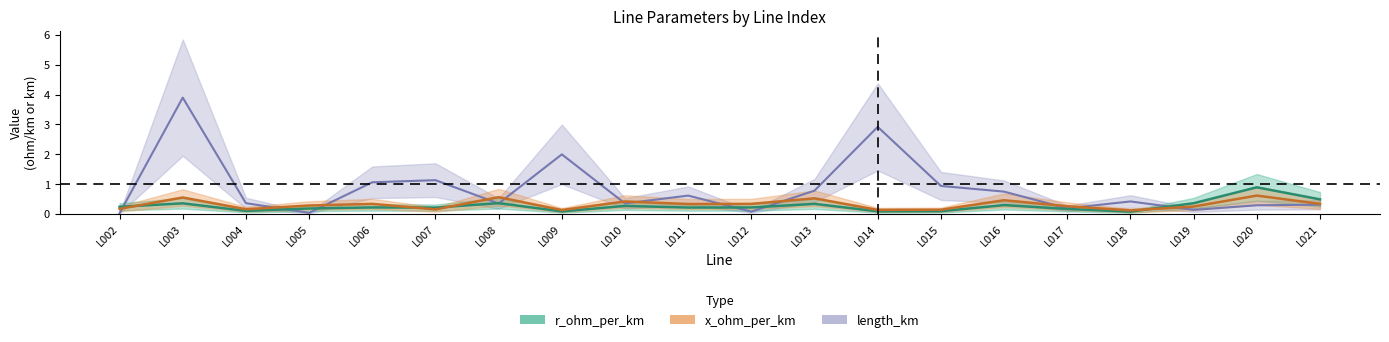

Count the number of categories in the chart.

20